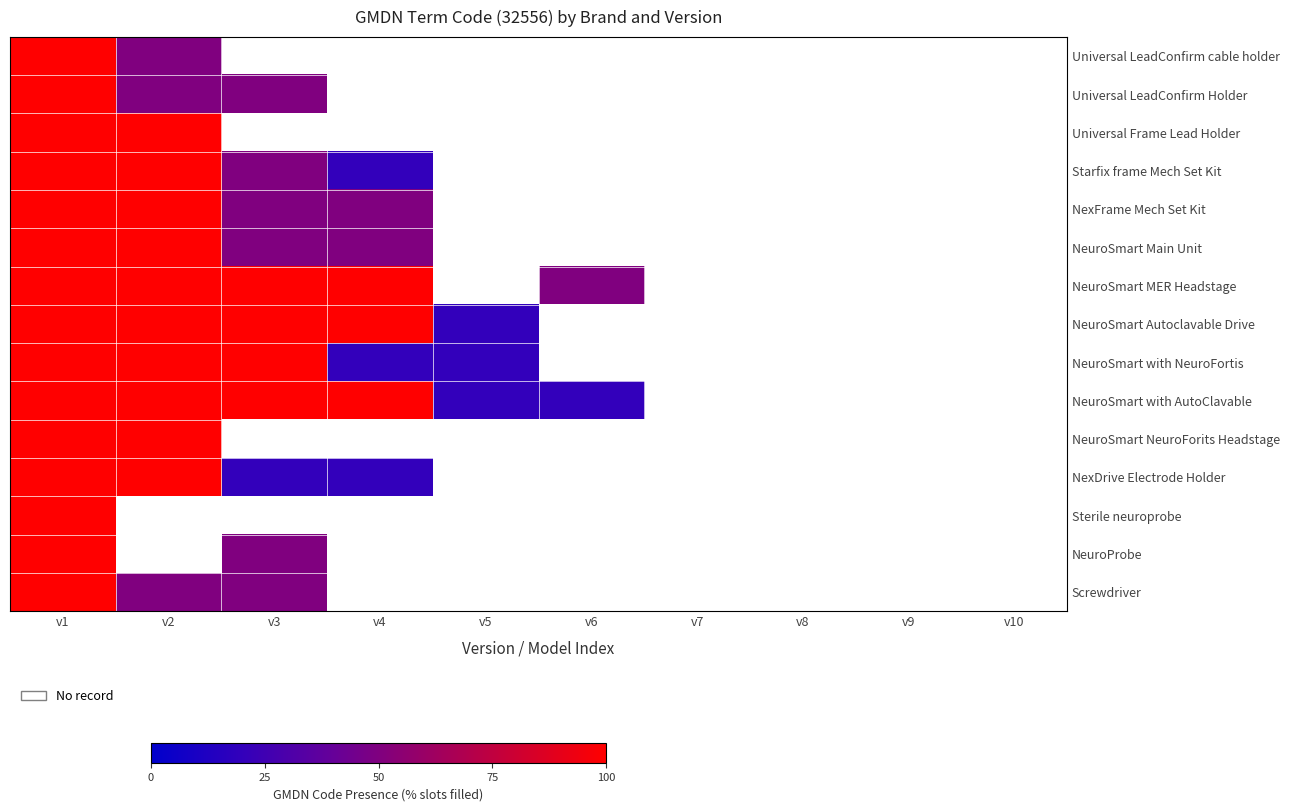

List the labels in order of Sterile neuroprobe value, largest first.

v1, v2, v3, v4, v5, v6, v7, v8, v9, v10